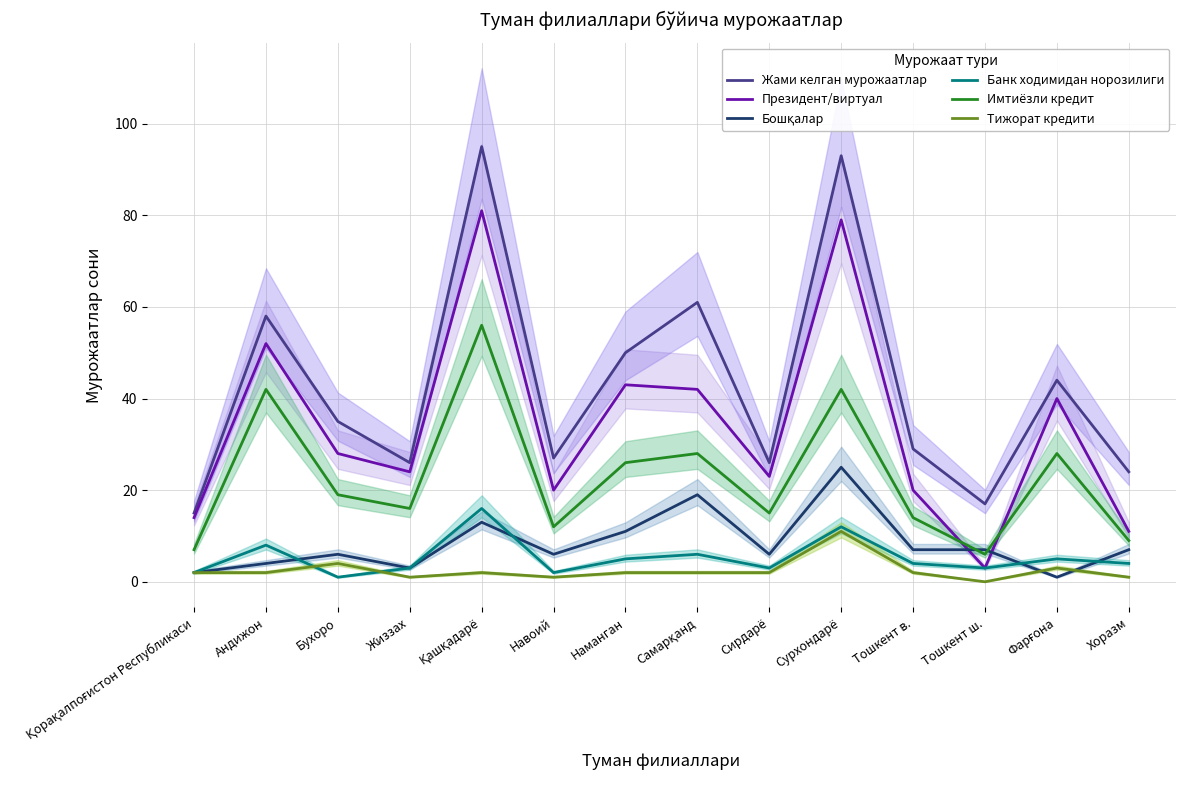

At which label is Банк ходимидан норозилиги closest to 8?

Андижон